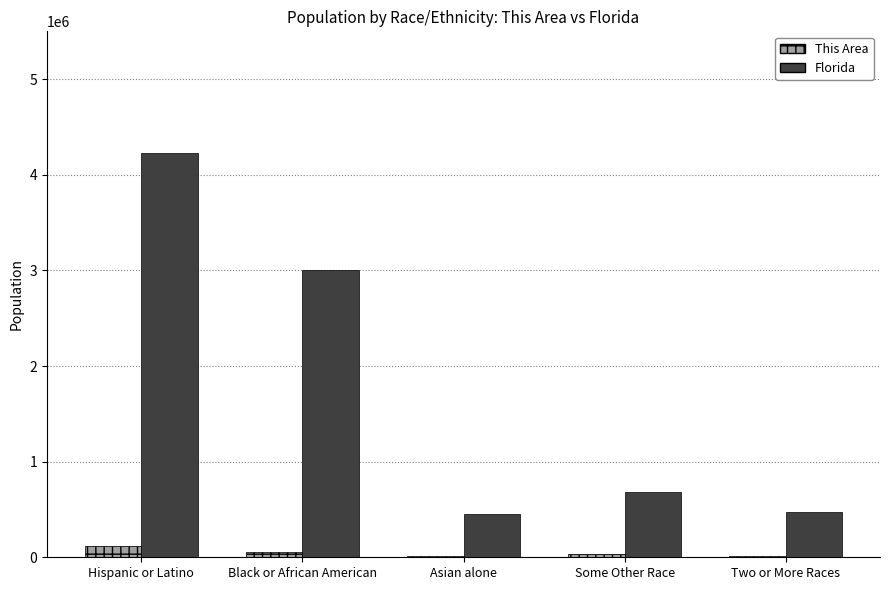

Between Black or African American and Two or More Races, which series saw the biggest shift?

Florida